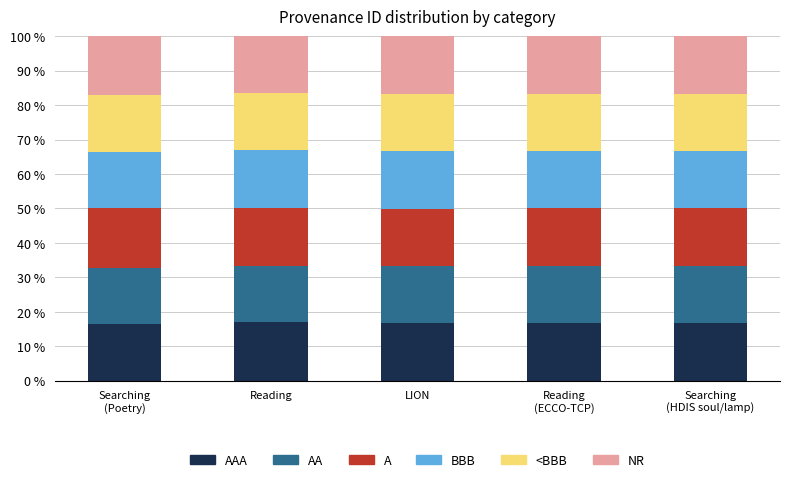

What is the total value across all series at LION?

100.0